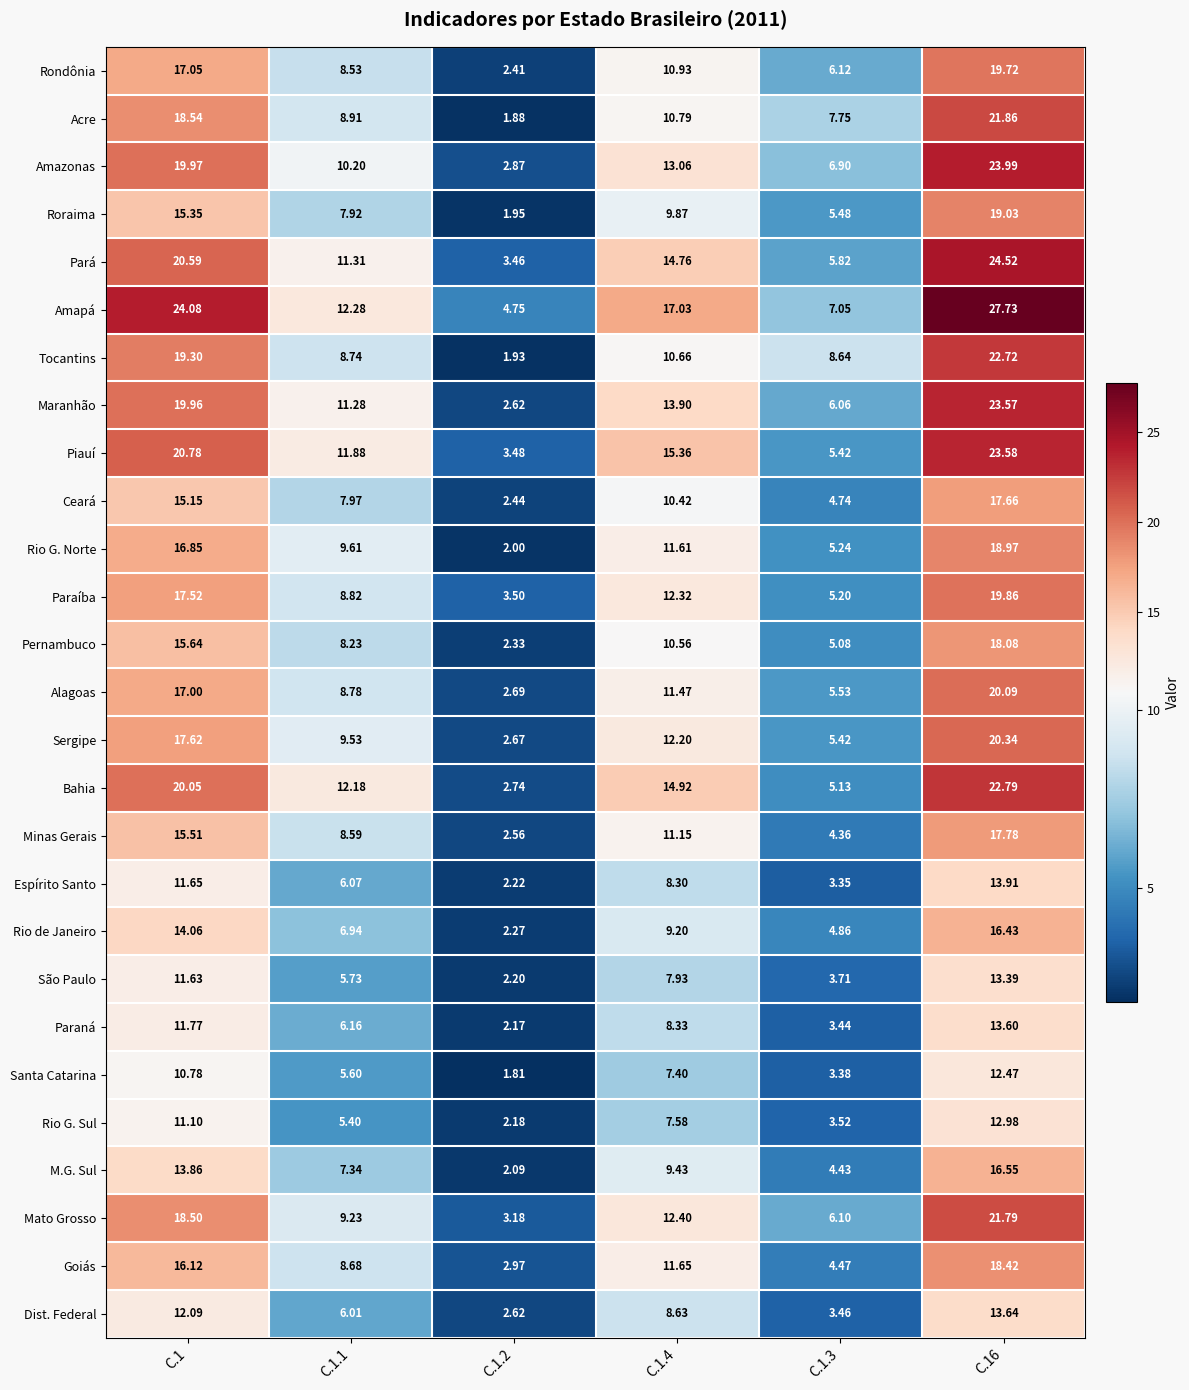

Which series has the largest range (max minus min)?

Amapá